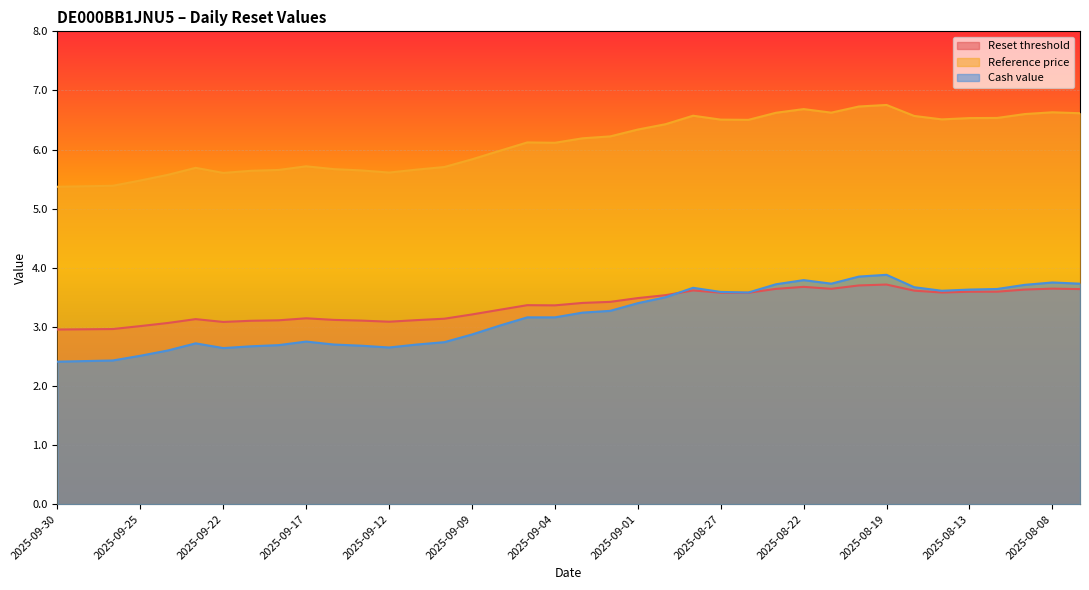

Where is the first local maximum for Cash value?

2025-09-23